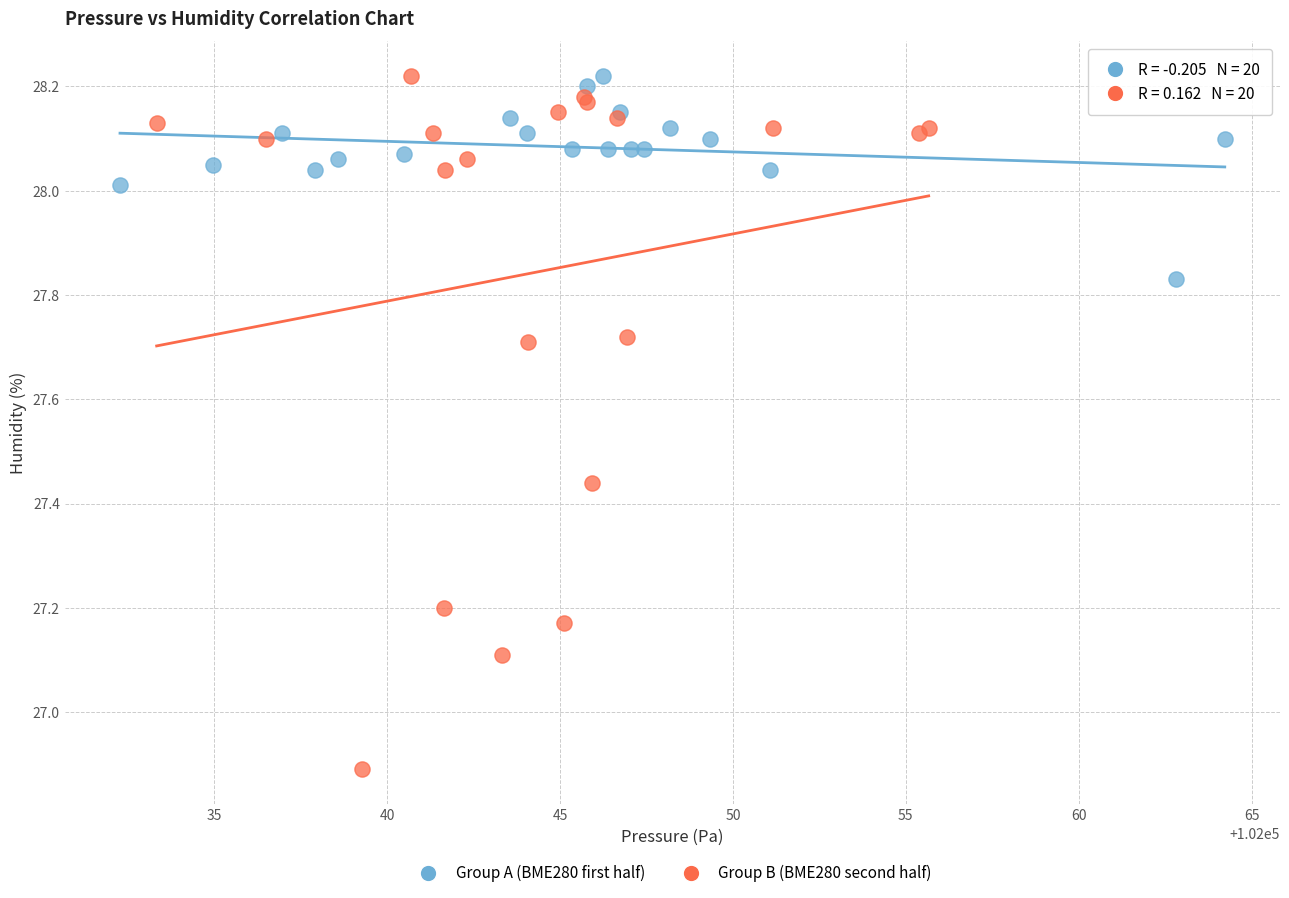

Which series reaches the minimum Y coordinate?

Group B (BME280 second half)